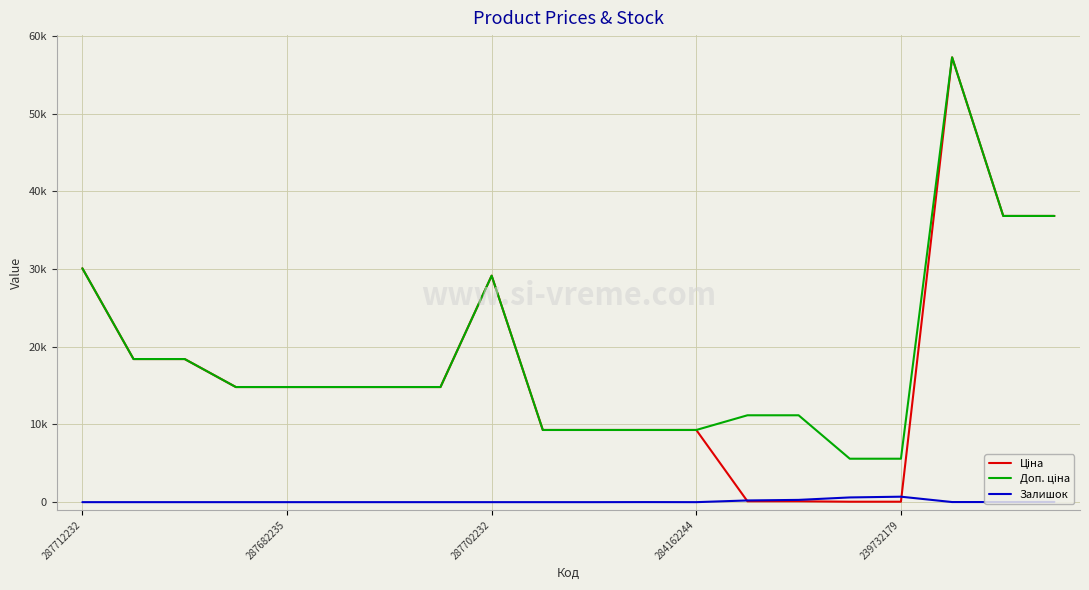

What is the greatest value displayed?

57258.0